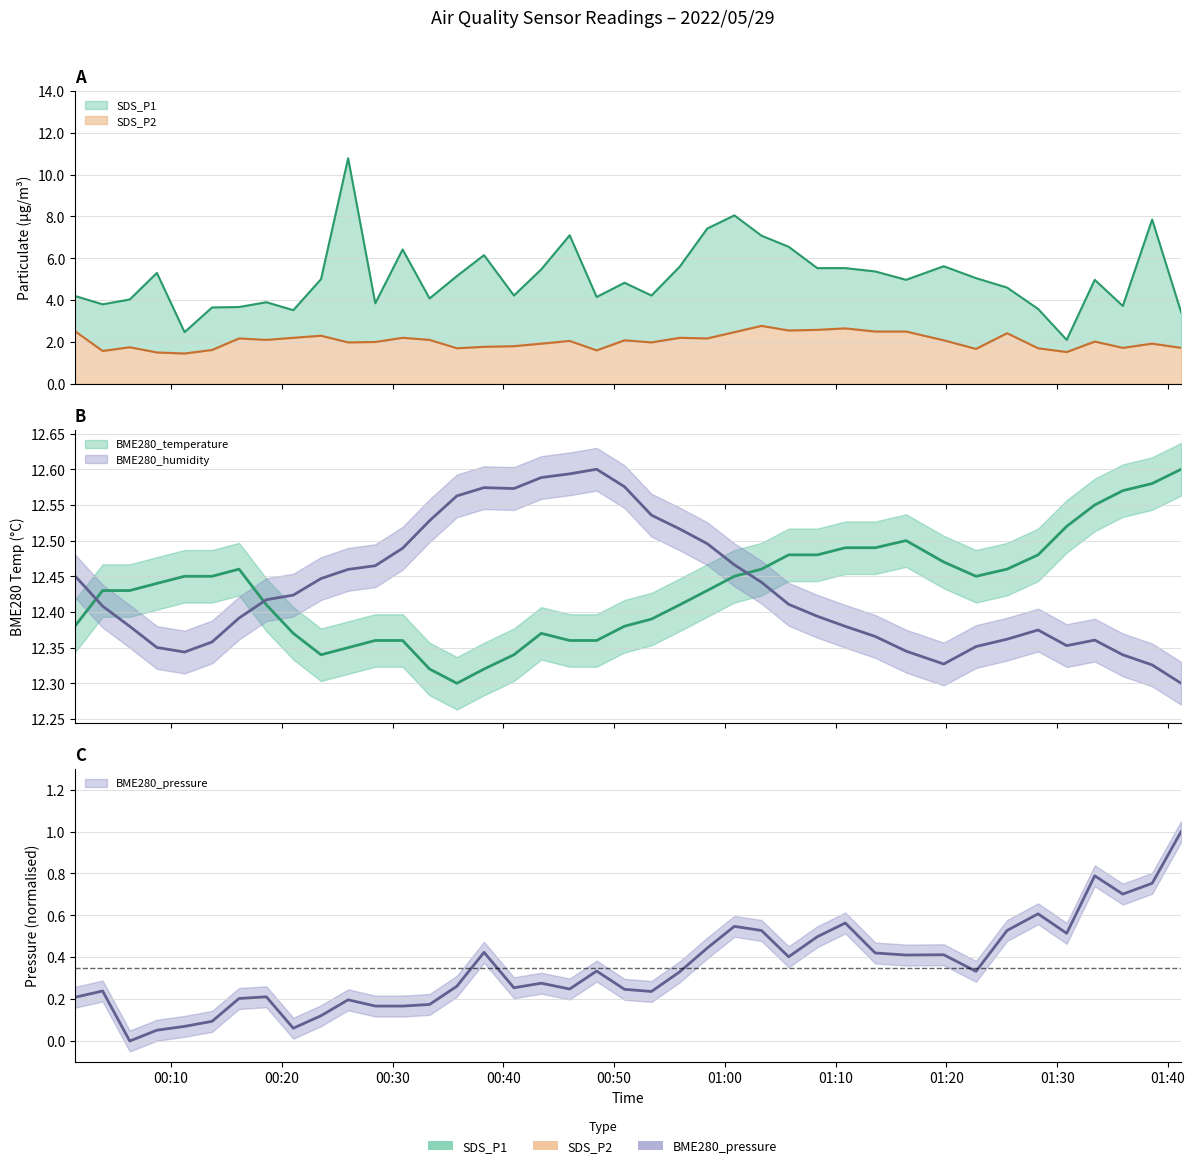

True or false: SDS_P1 and BME280_pressure_scaled cross at least once.

False